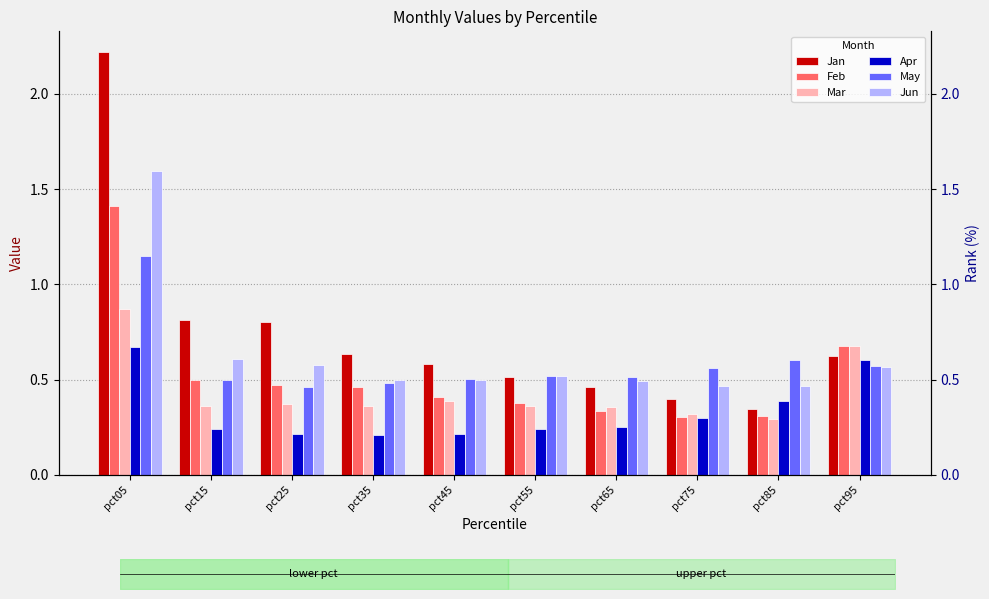

How many groups of bars are there?

10